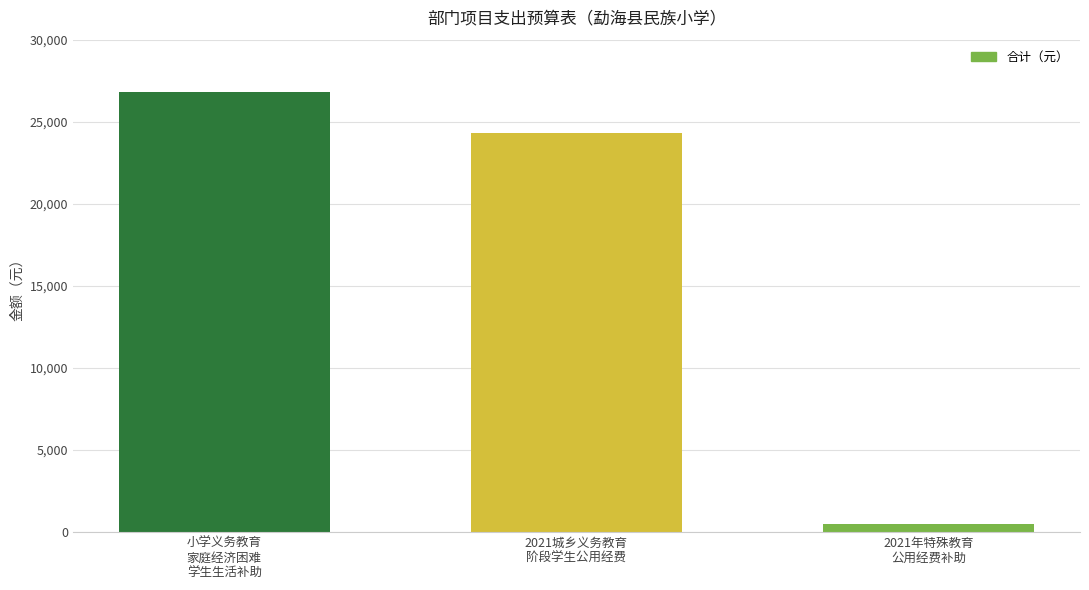

What is the approximate value at 2021年特殊教育
公用经费补助?

486.0